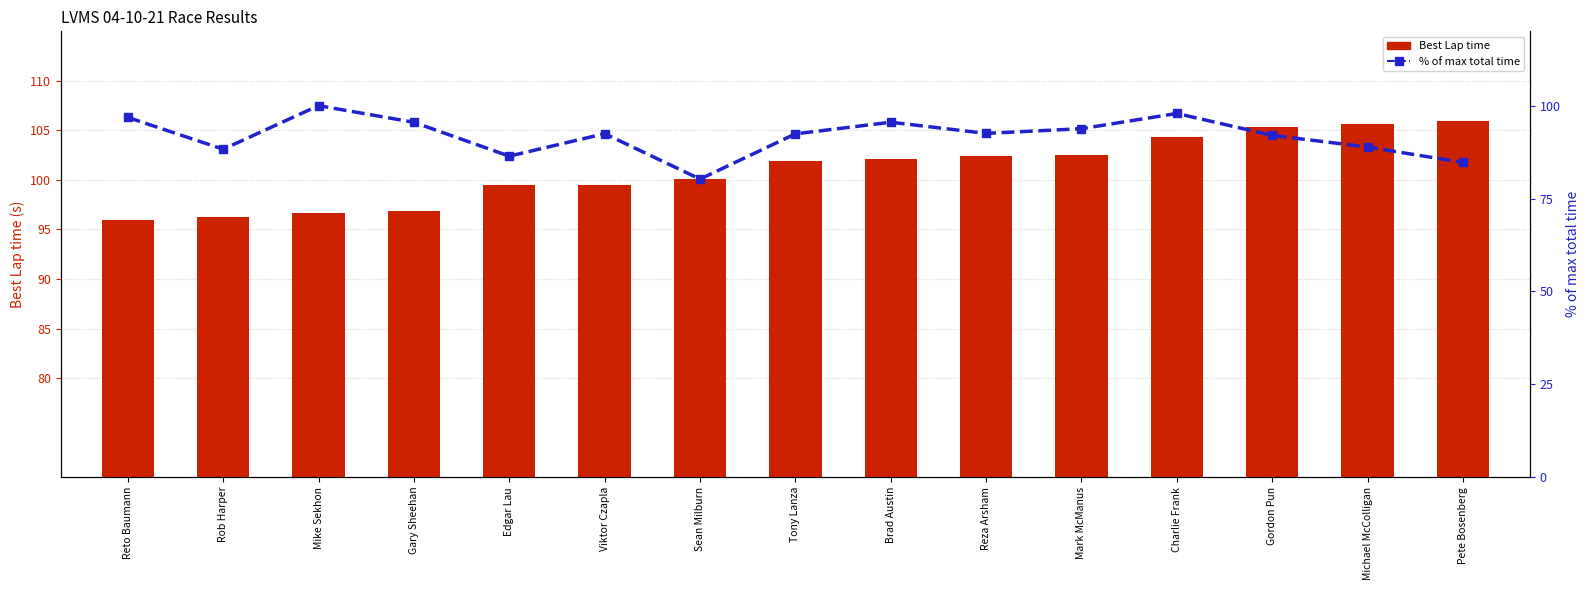

Reading right to left, transcribe all the data shown in this chart.

Best Lap time: 105.9	105.7	105.3	104.4	102.5	102.4	102.1	101.9	100.1	99.5	99.5	96.9	96.7	96.3	95.9
% of max total time: 84.7	88.9	92.0	97.9	93.8	92.5	95.5	92.4	80.2	92.5	86.4	95.5	100.0	88.3	96.8